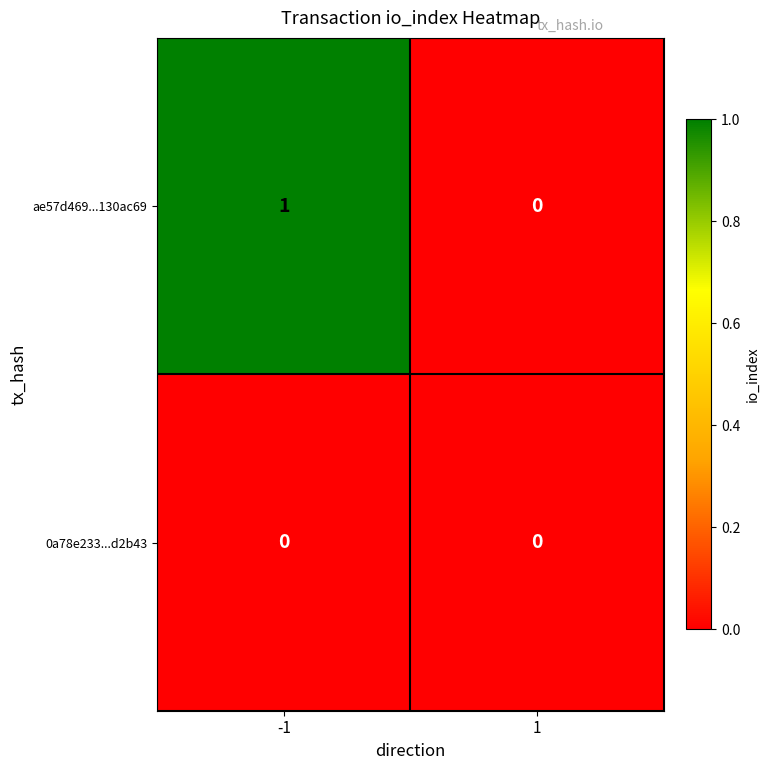

Between -1 and 1, which series saw the biggest shift?

ae57d469...130ac69